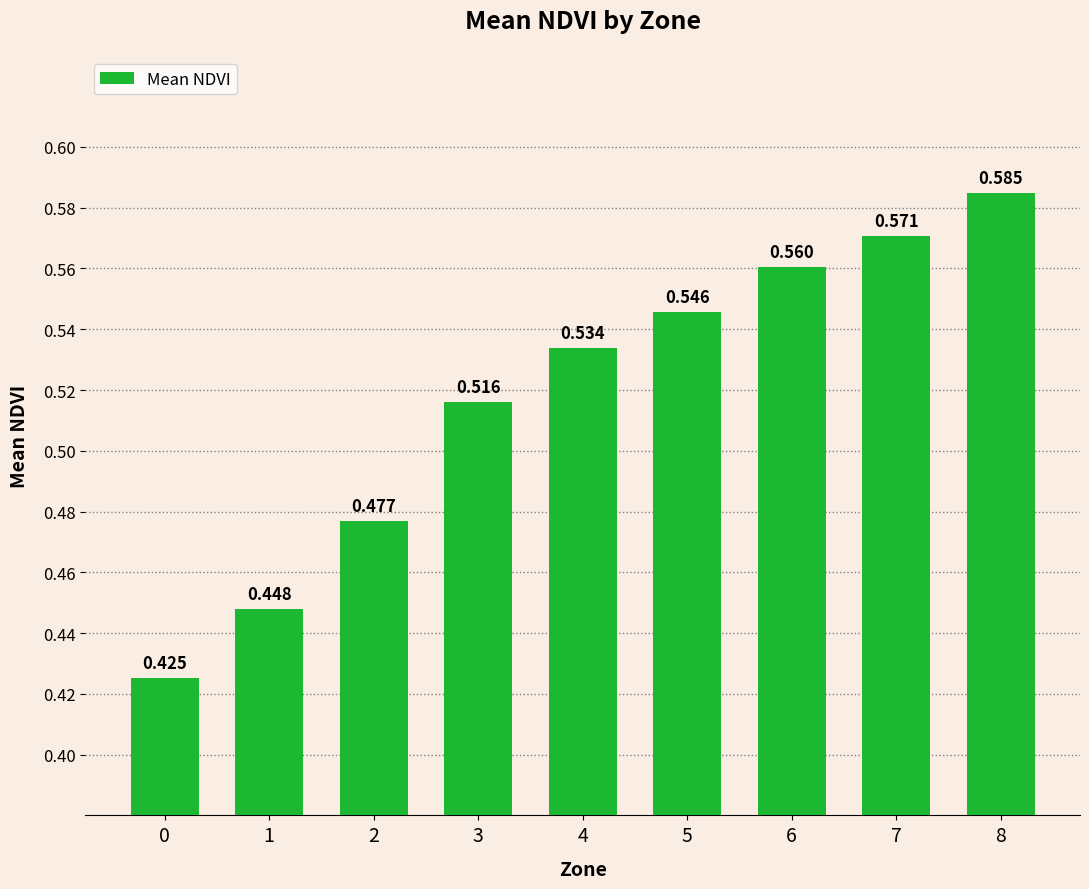

Count the number of data series in this chart.

1